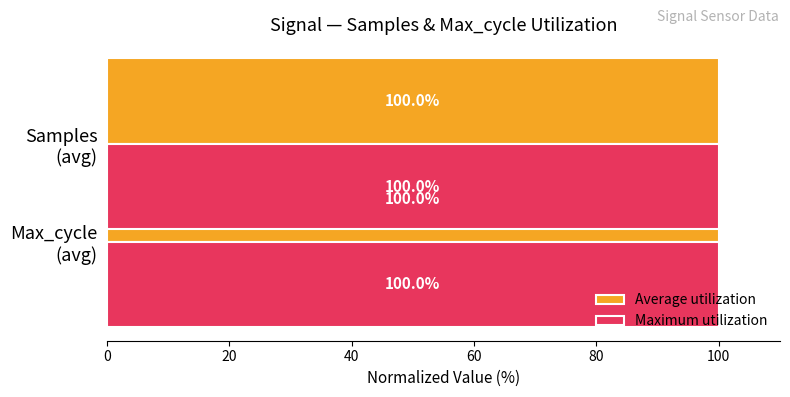

Count the number of categories in the chart.

2